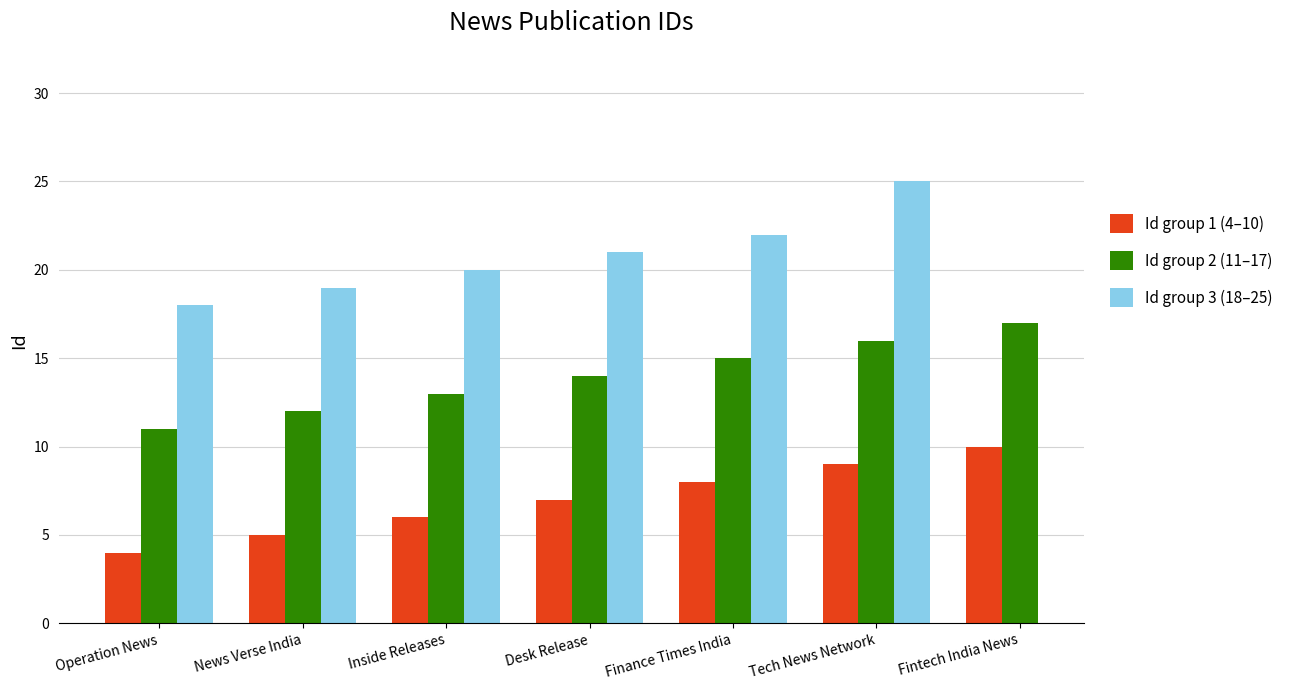

What is the difference between the maximum and minimum values in the Id group 3 (18–25) series?

7.0